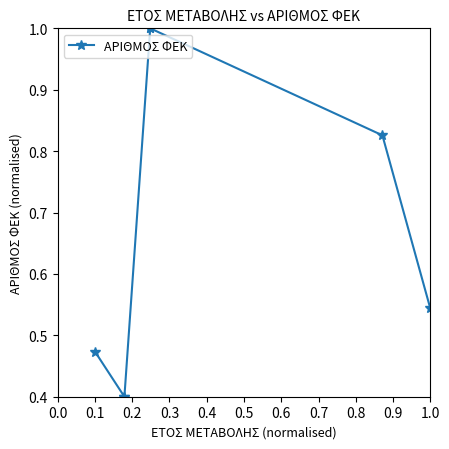

Which has a higher value, 0.6 or 0.5?

0.5